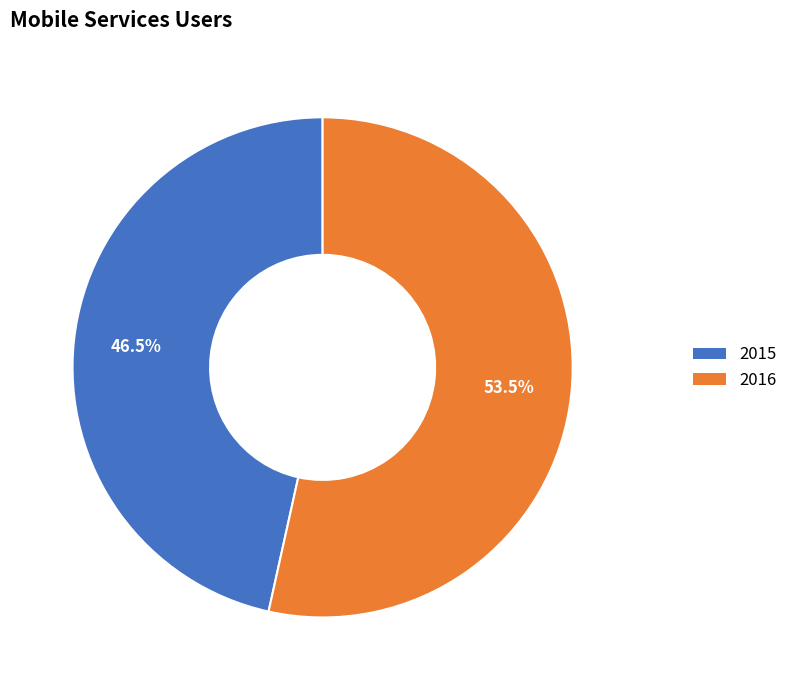

Which category has the biggest portion of the pie?

2016